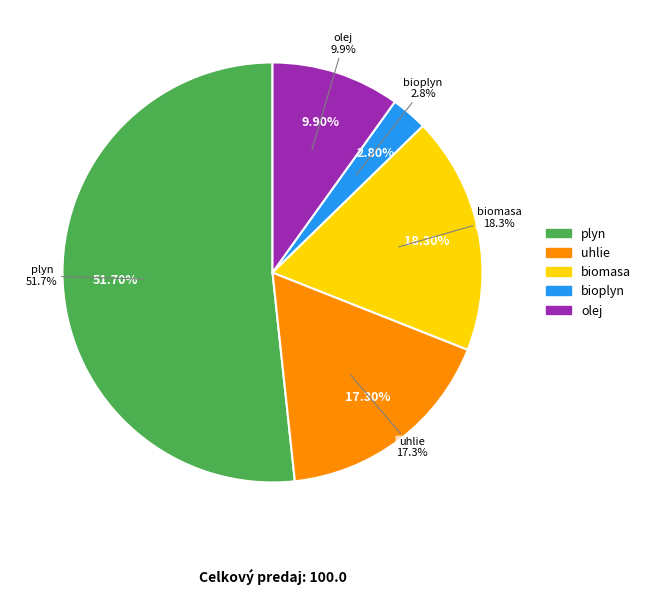

Is olej the majority of the pie?

No